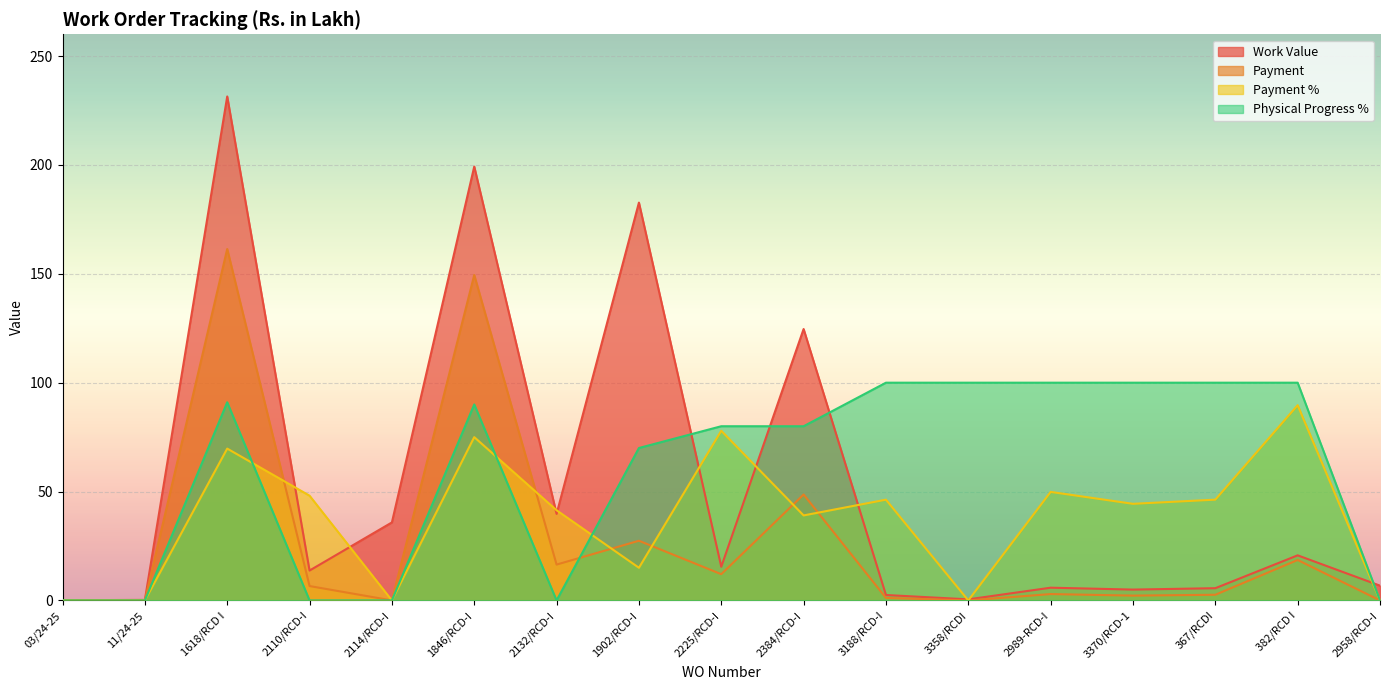

Which series has the largest total across all categories?

Physical Progress %